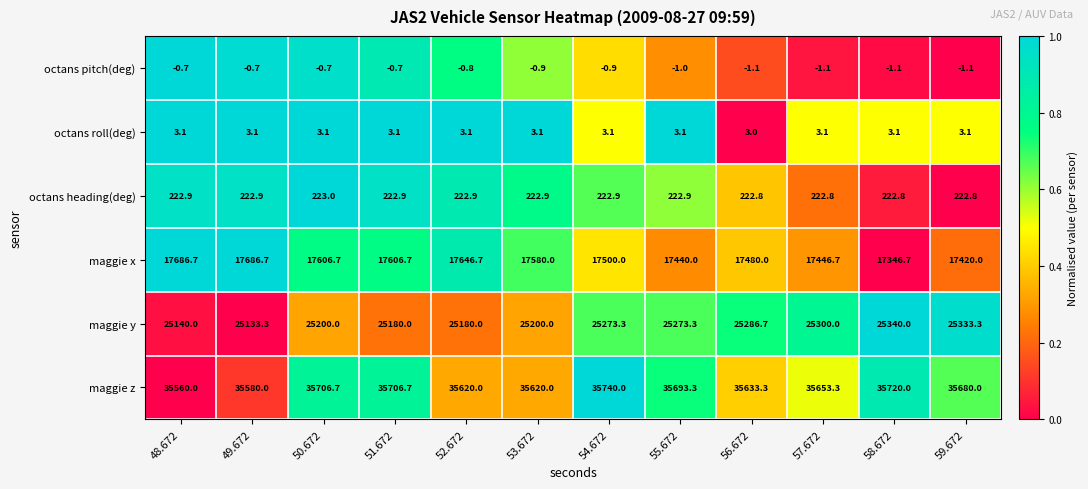

At 58.672, list the series in order from smallest to largest.

octans pitch(deg), octans roll(deg), octans heading(deg), maggie x, maggie y, maggie z